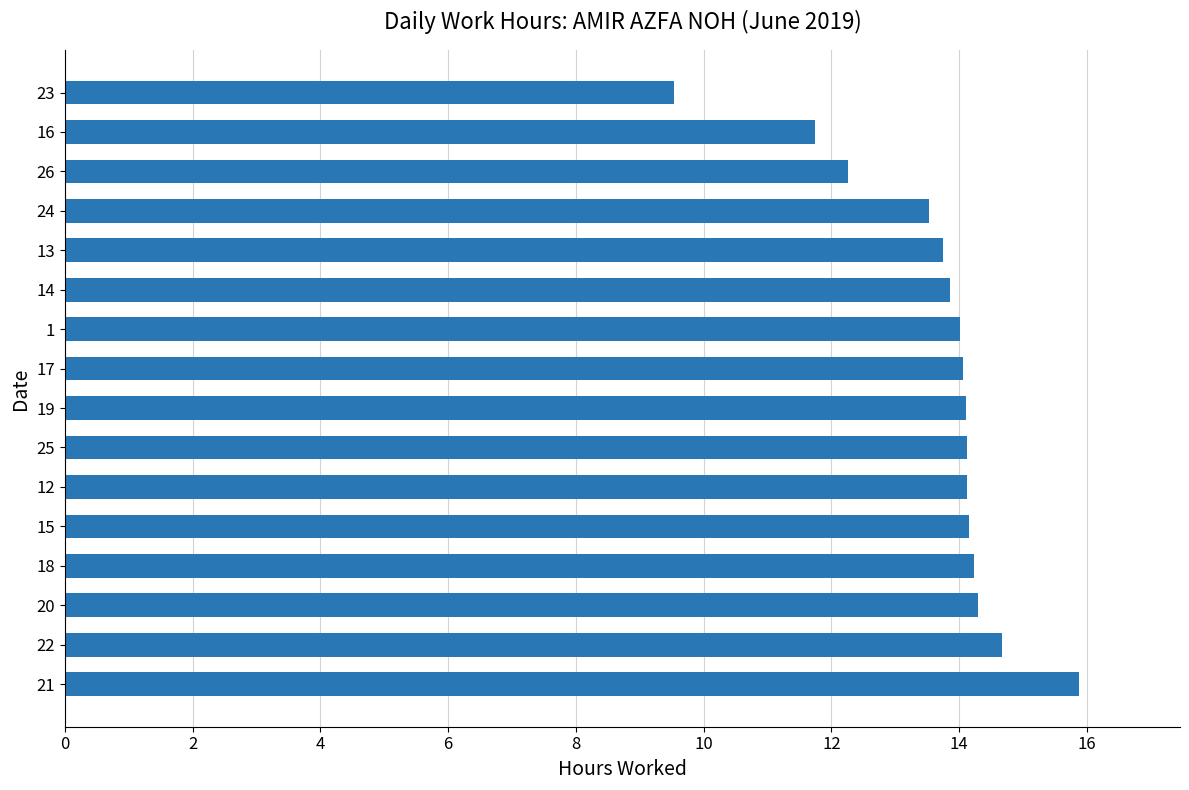

Does the chart contain stacked bars?

No